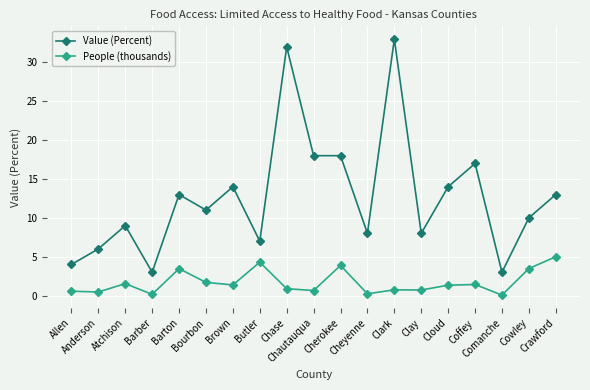

What is the maximum value shown in the chart?

33.0